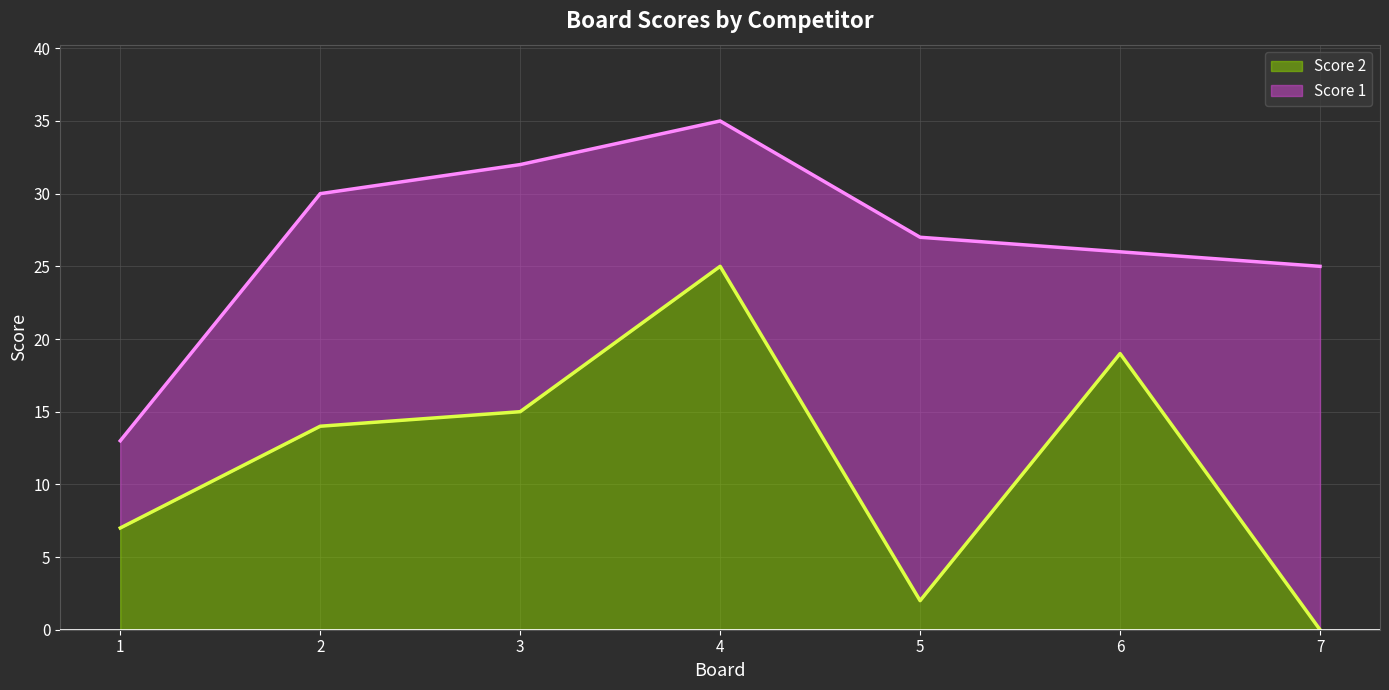

List the labels in order of value, smallest first.

7, 5, 1, 2, 3, 6, 4